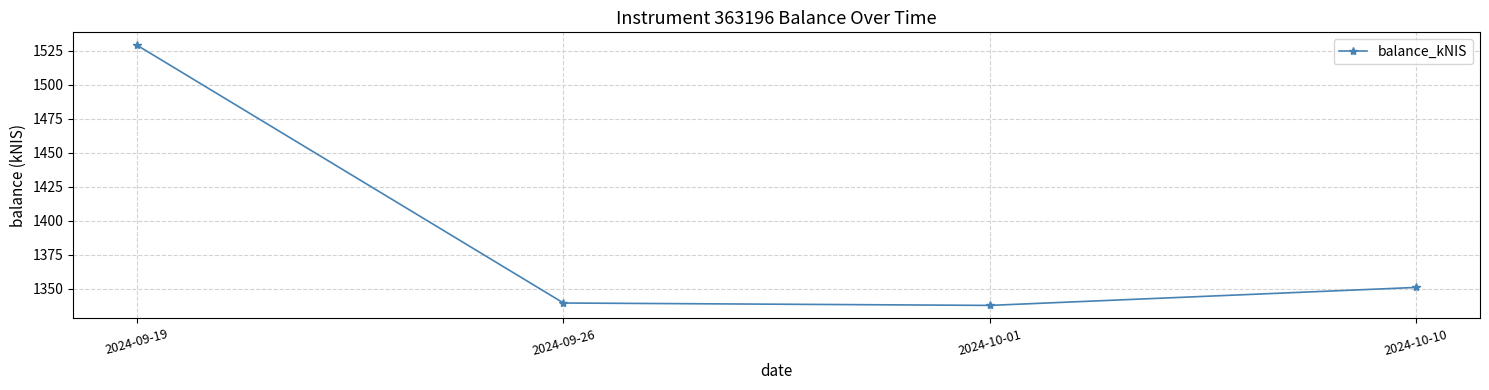

Where is the first local minimum?

2024-10-01